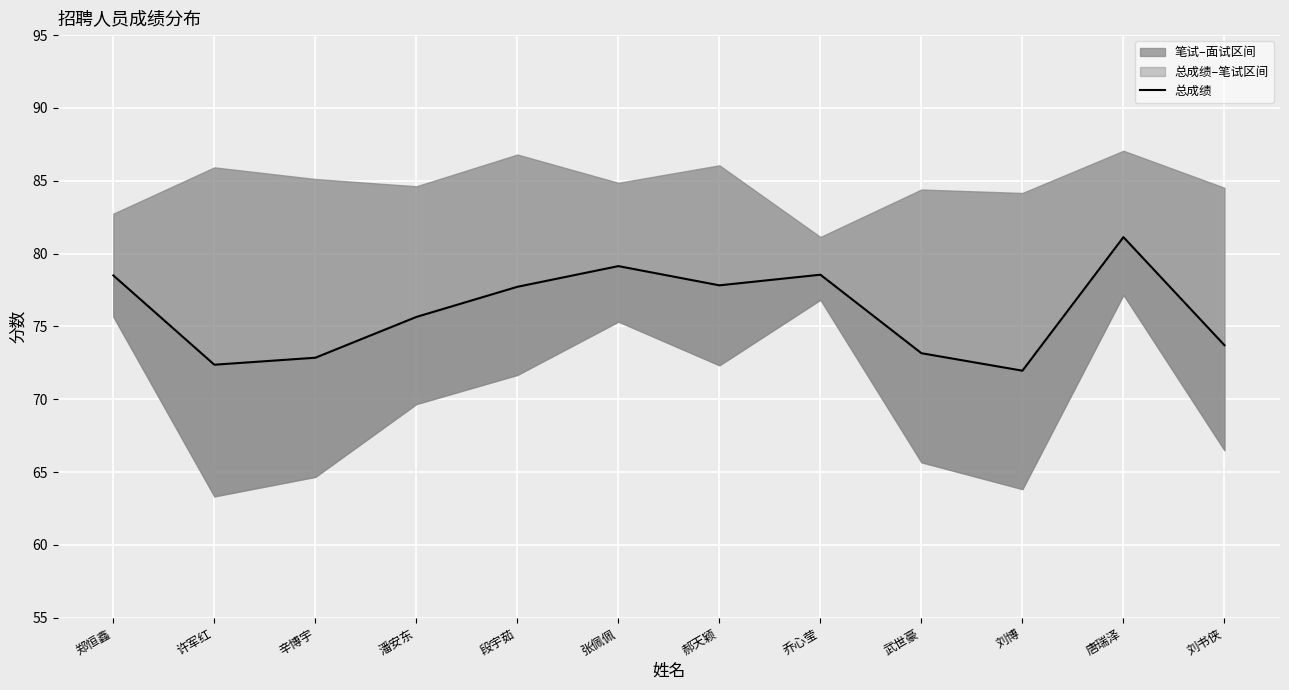

What is the label of the 11th point from the left?

唐瑞泽